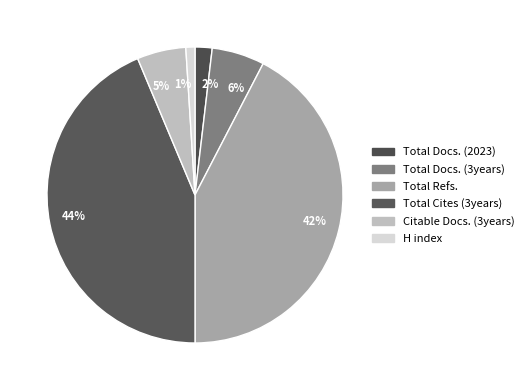

Which category has the biggest portion of the pie?

Total Cites (3years)